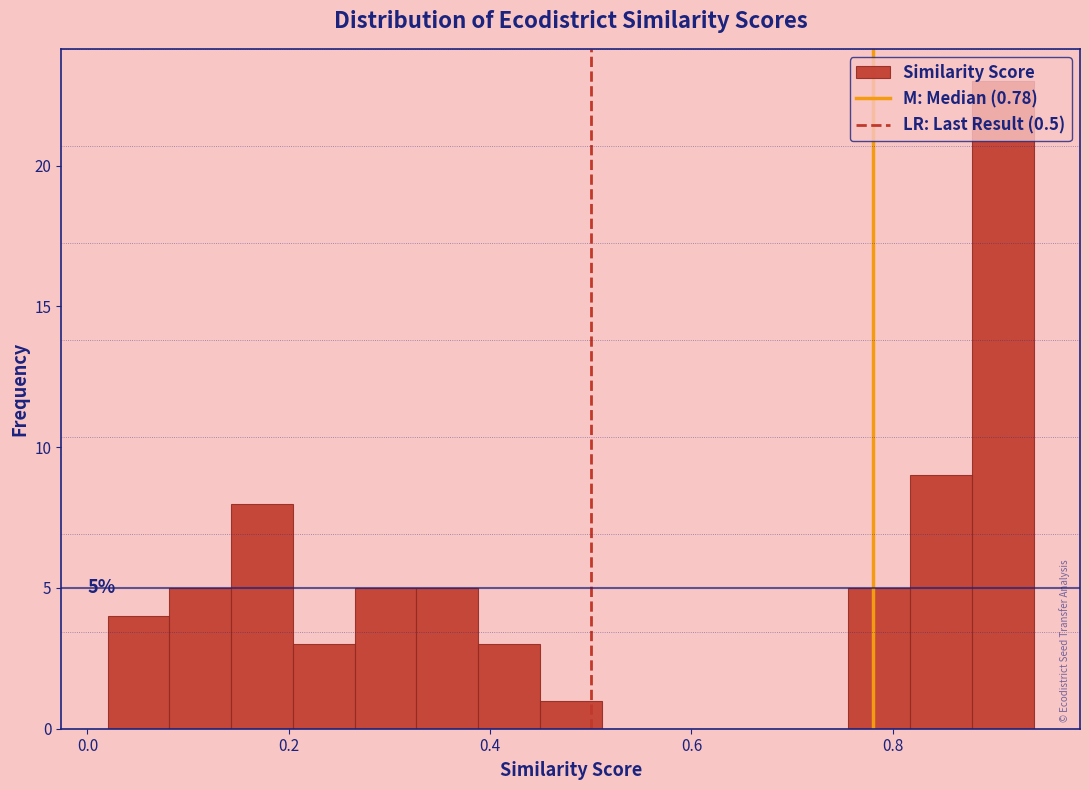

Around what value on the x-axis is the tallest bar? Give the approximate position of its centre, as read against the axis.

0.90